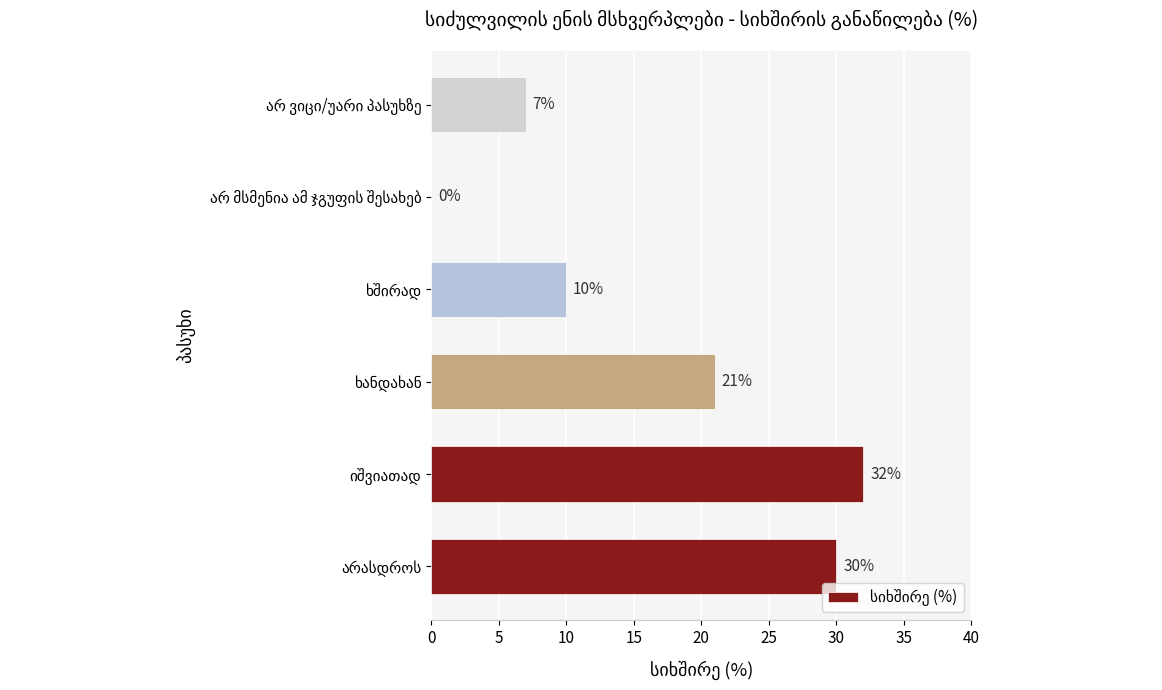

How many values are above zero?

5